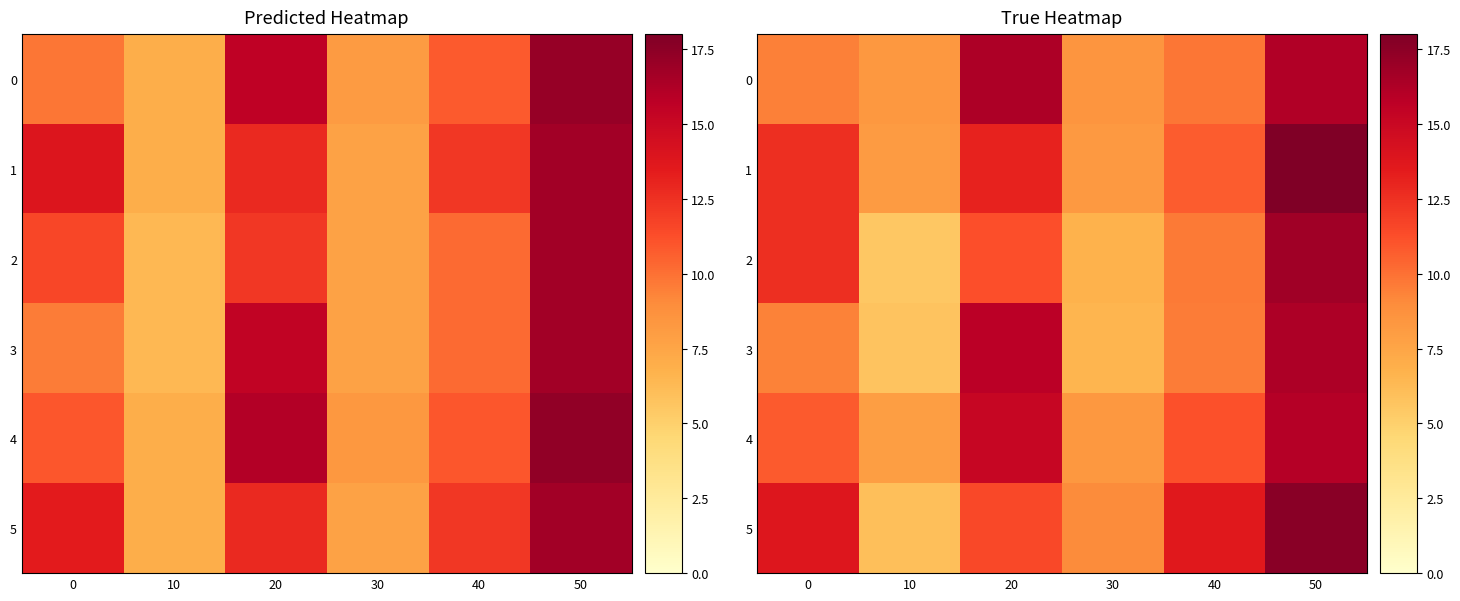

What is the difference between the highest and lowest values at 20?

5.1